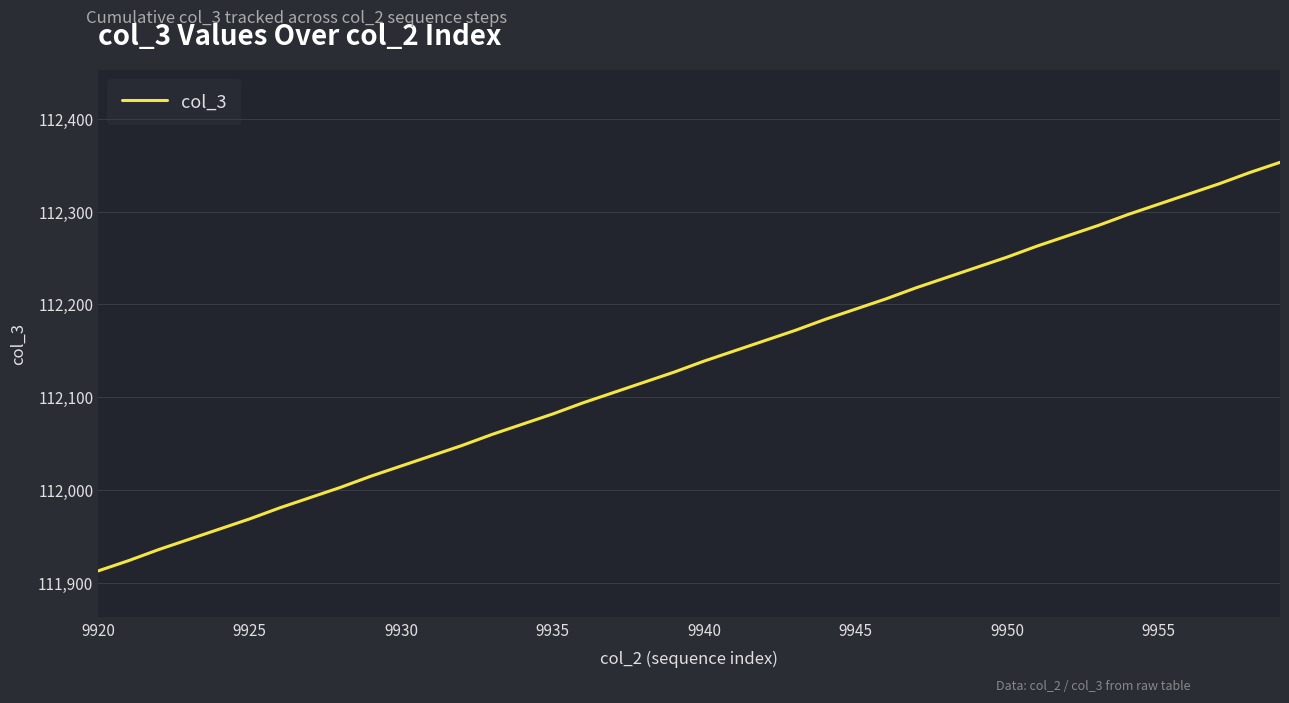

What is the maximum value shown in the chart?

112353